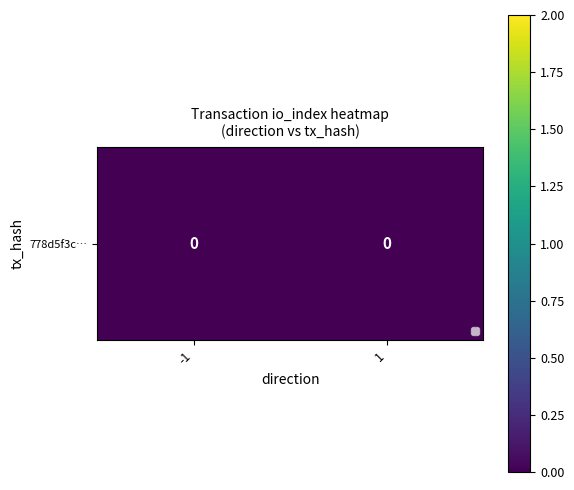

At how many categories does at least one series exceed 1?

1